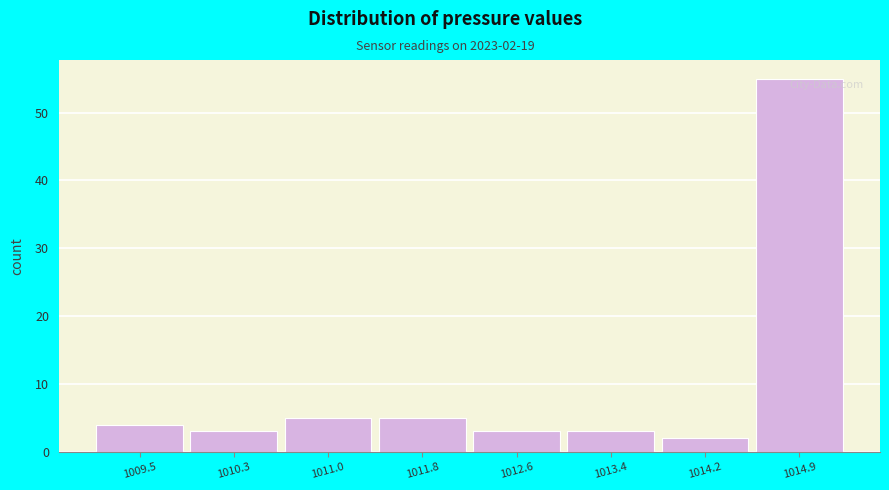

Which range on the x-axis has the tallest bar?

1014.6 to 1015.3